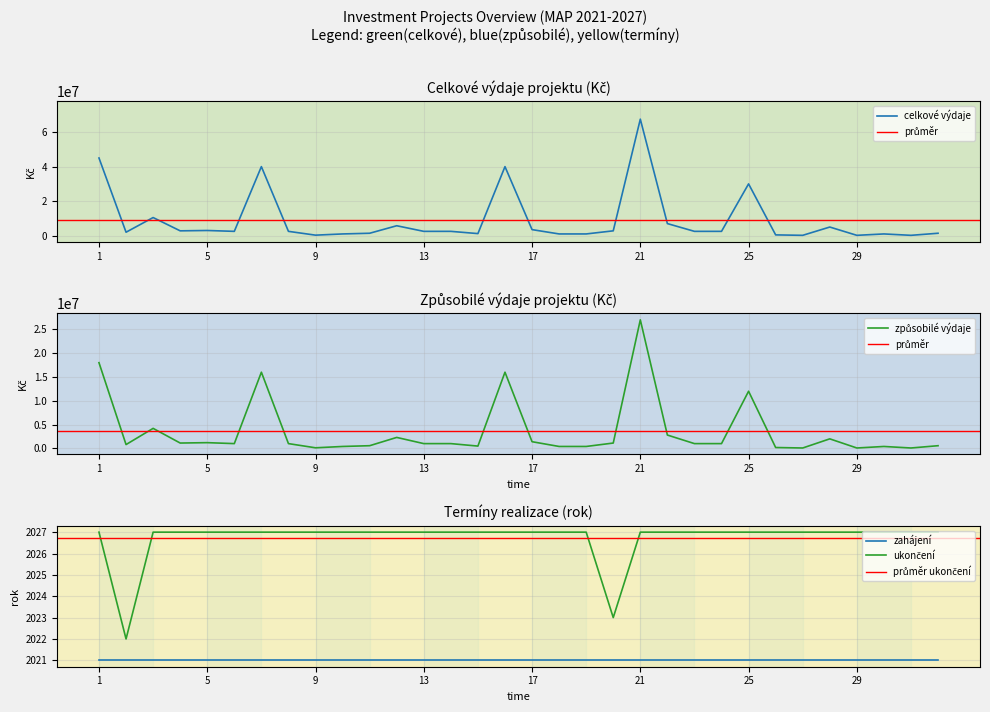

At which label does celkove_vydaje first exceed 2500000?

1